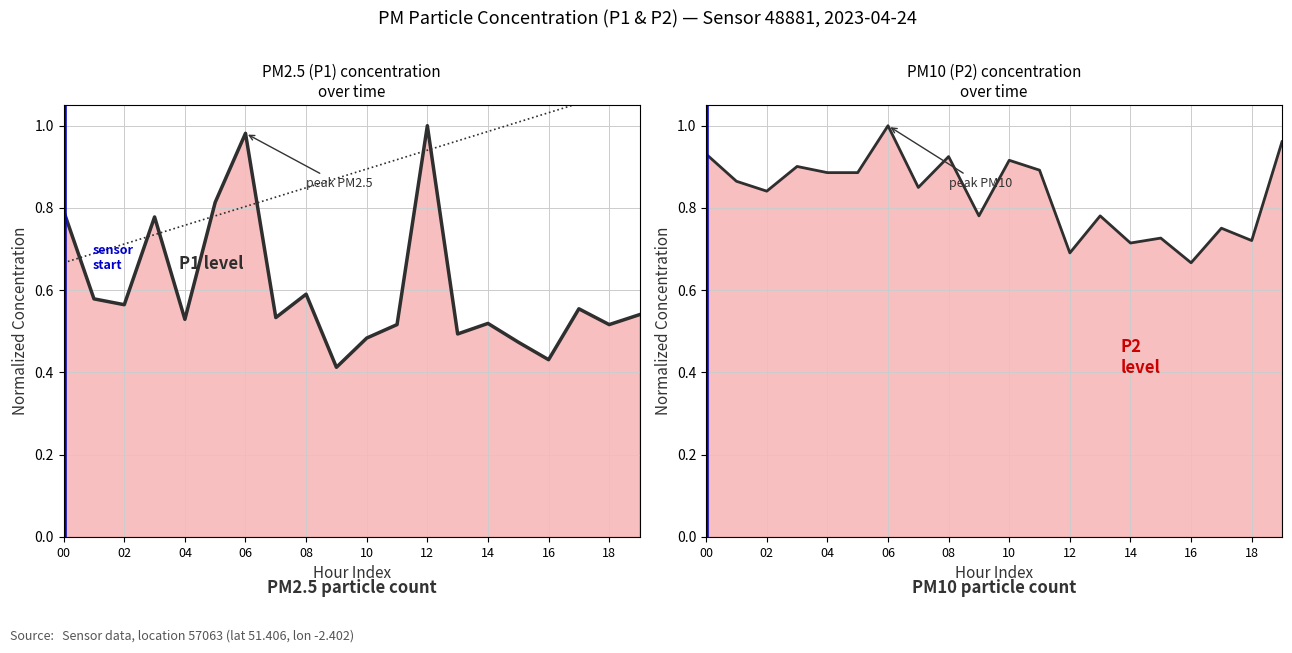

What is the difference between the second highest and second lowest values in the P1 series?

0.6